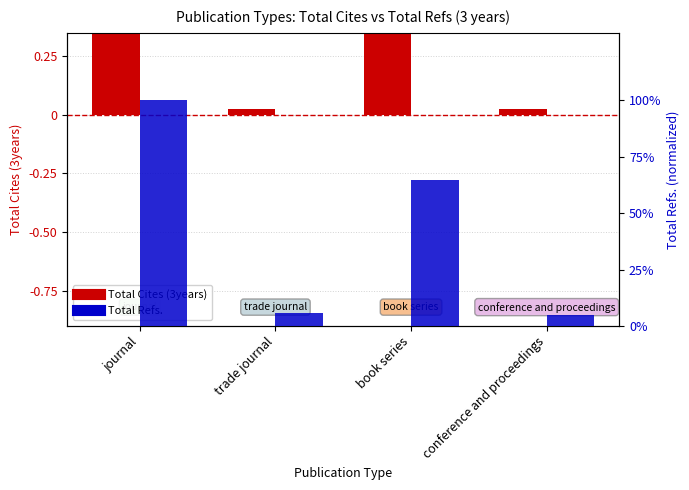

At how many categories does at least one series exceed 67?

1